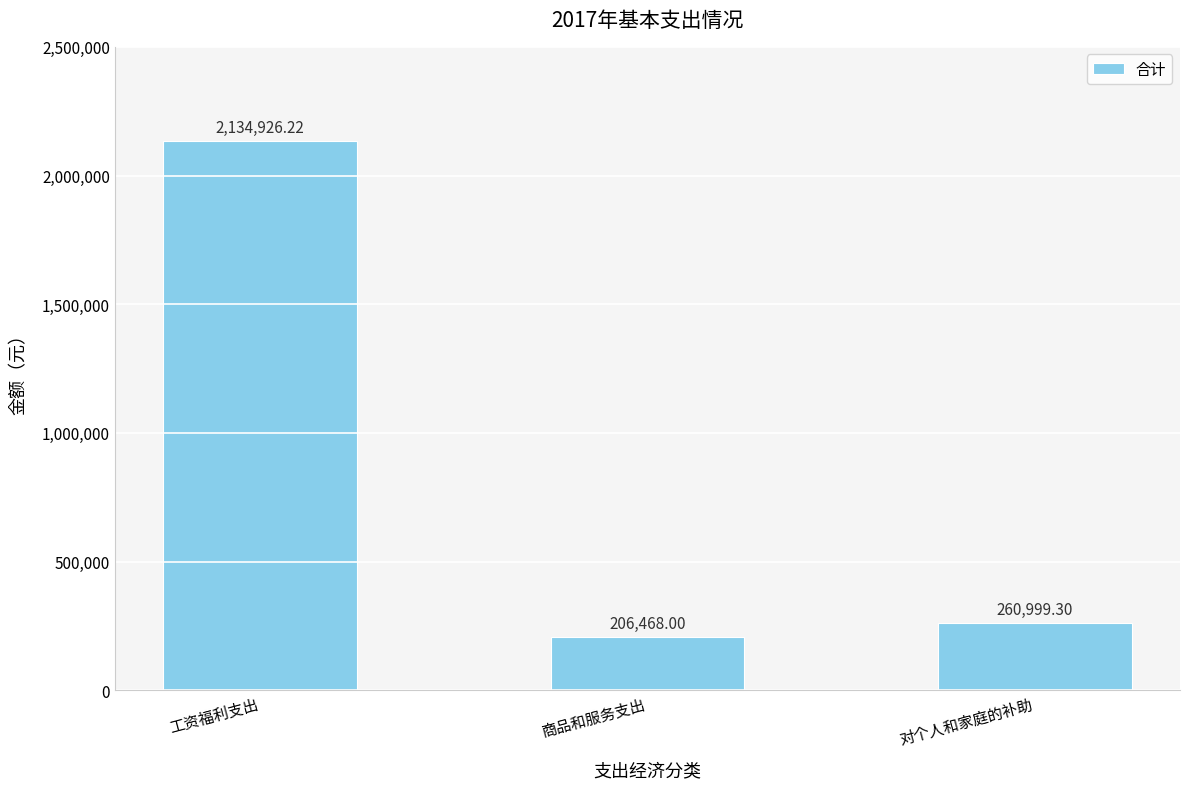

Where does the data first go above 260999?

工资福利支出